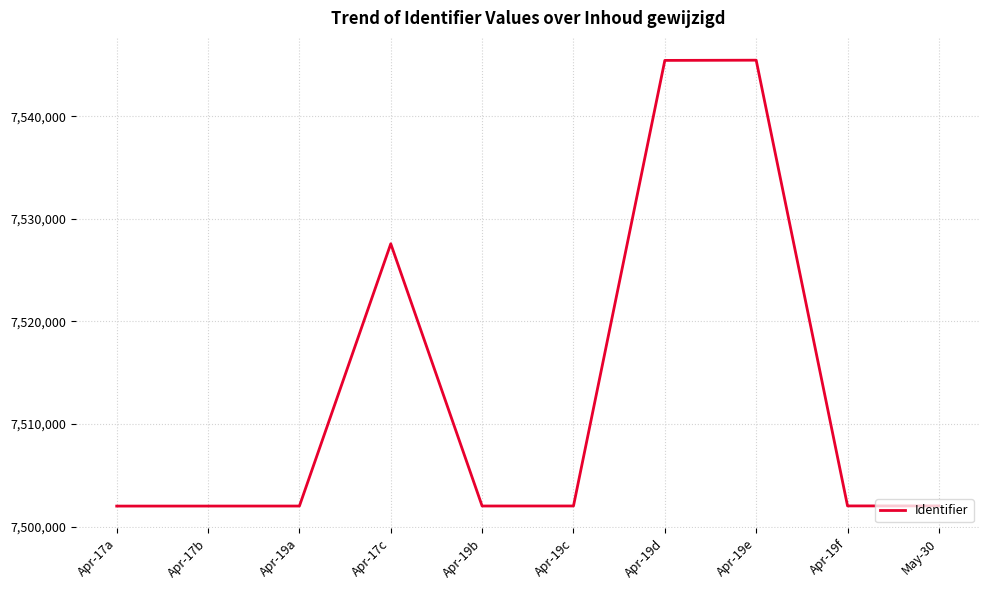

What is the sum of the values at Apr-19f and Apr-19b?

15004014